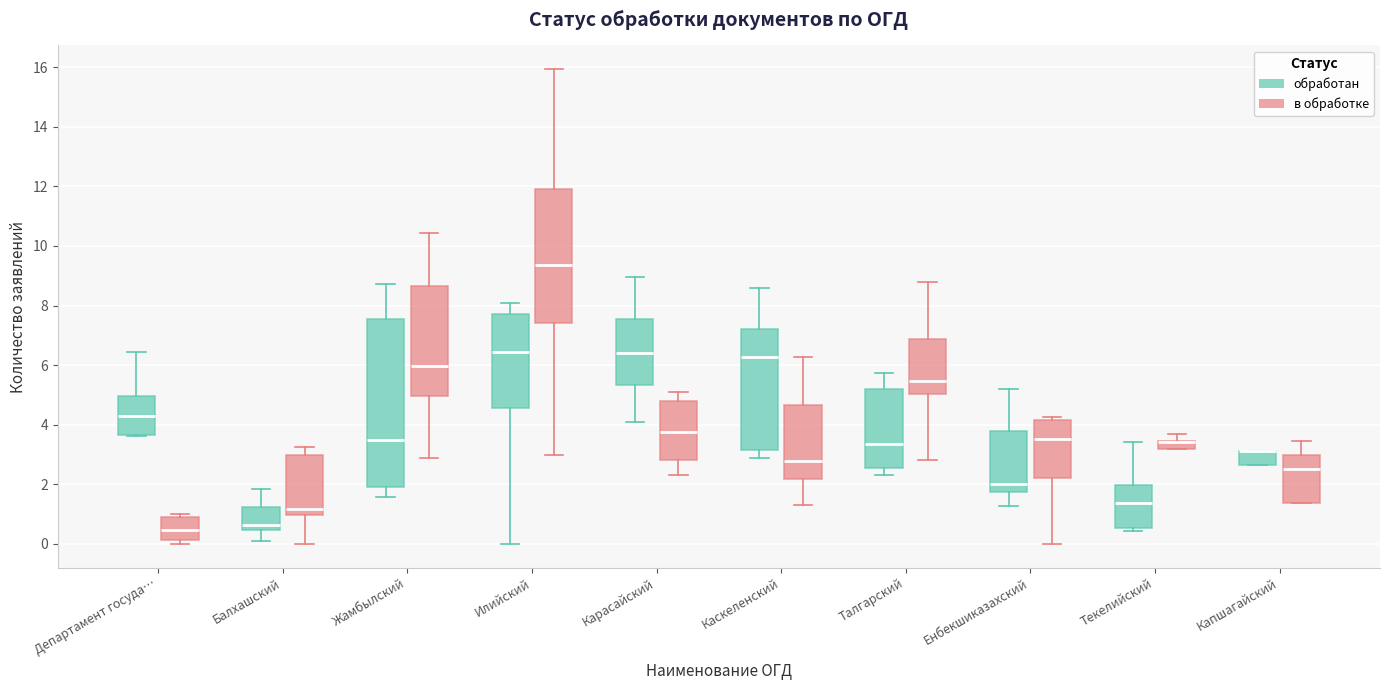

Where is the lower edge of the box for Карасайский (в обработке) on the y-axis? The values are not printed on the chart, so give them approximately, as read against the axis.

2.8